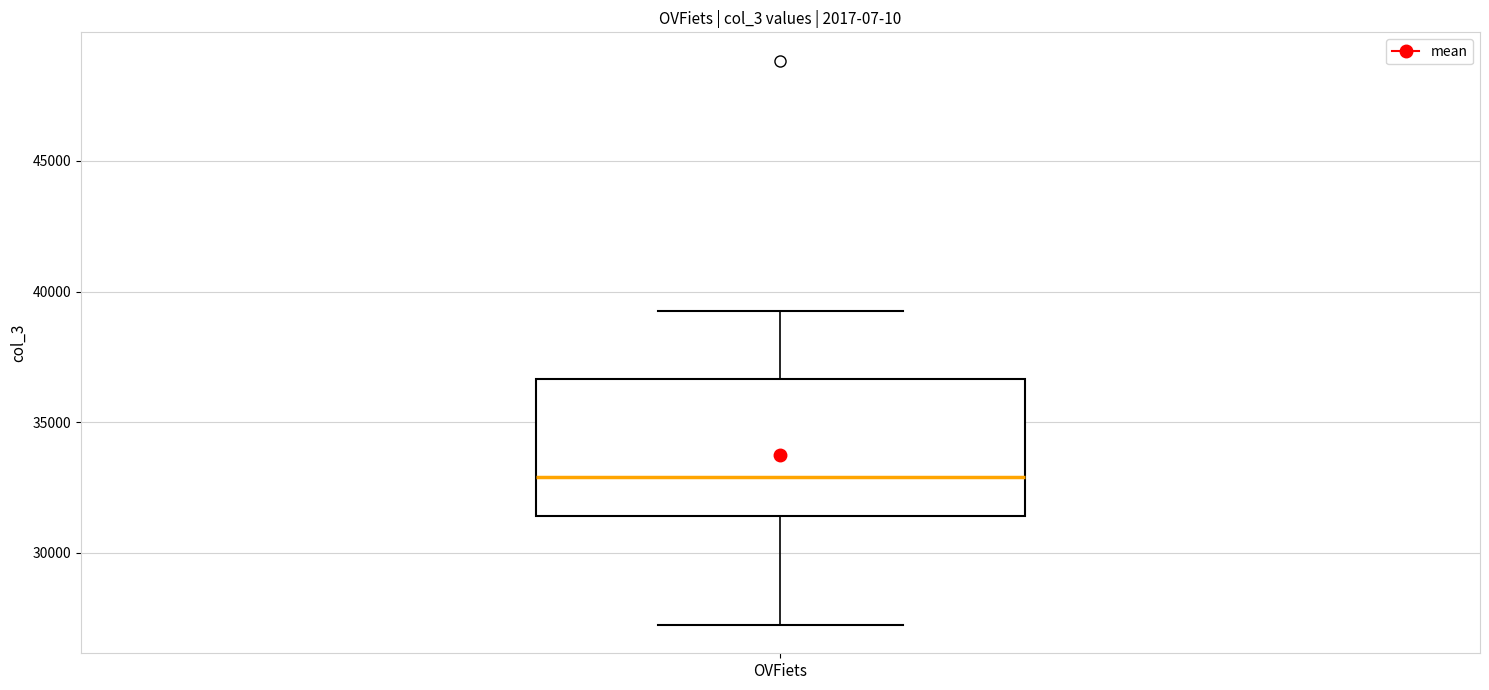

Read this box plot against the y-axis: the position of the median line, the range covered by the box, and the ends of both whiskers. The values are not printed on the chart, so give them approximately, as read against the axis.

median 33000, box 31500 to 36500, whiskers 27000 to 39000